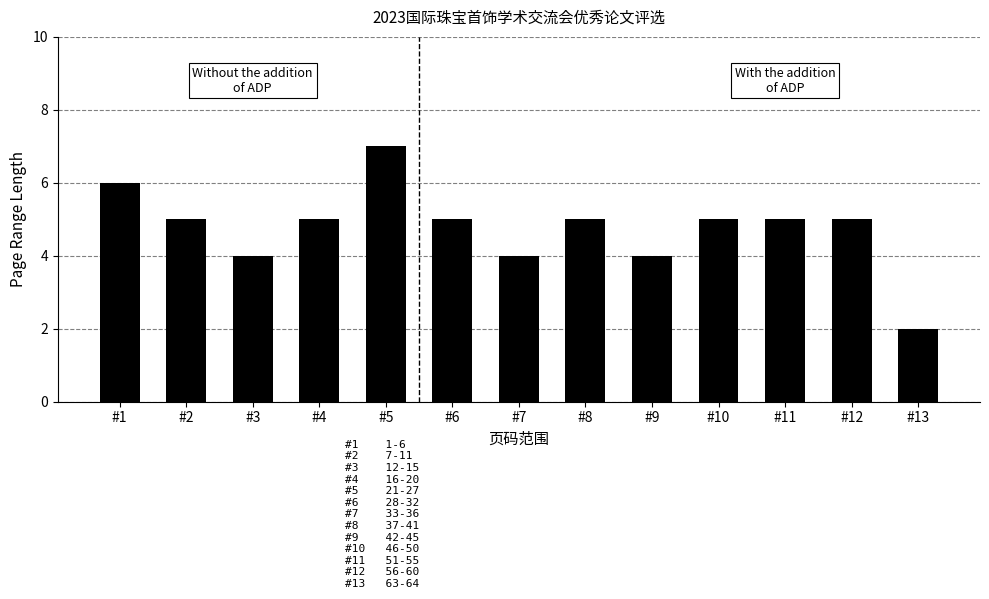

Count the values in the range 4 to 5.

10